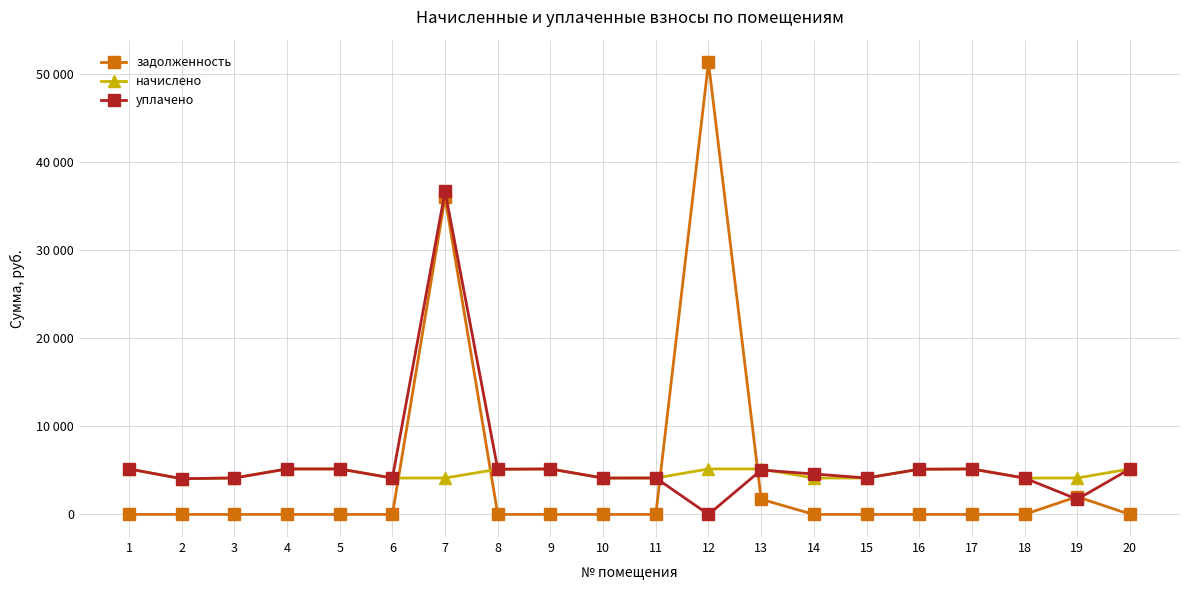

What are all the series names shown in the legend?

задолженность, начислено, уплачено